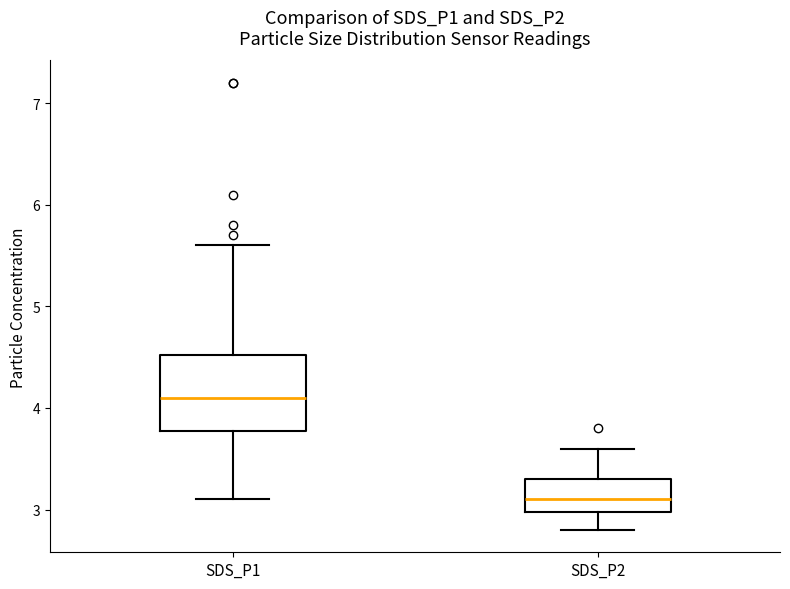

Which box is the tallest, from its lower edge to its upper edge?

SDS_P1